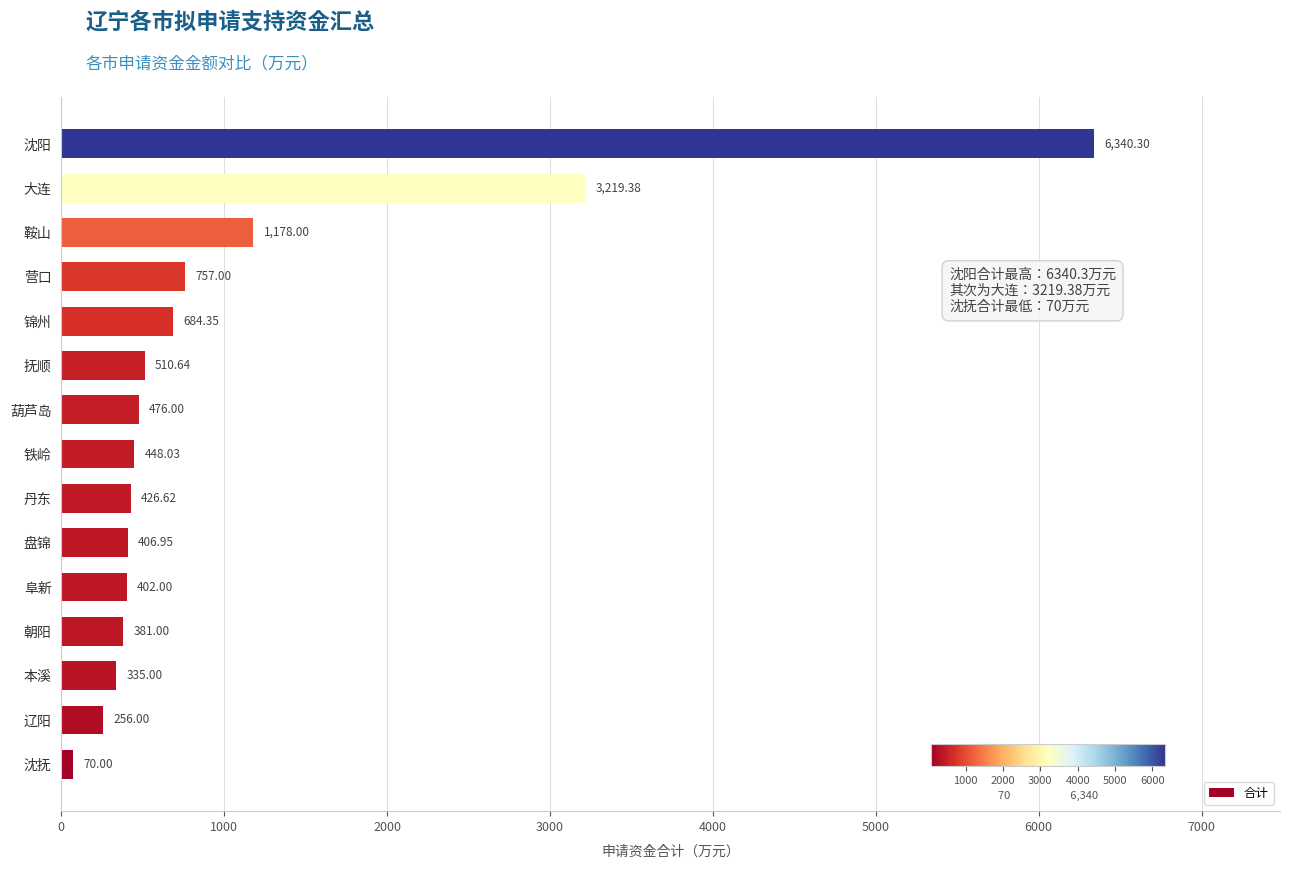

What is the sum of all values?

15891.3